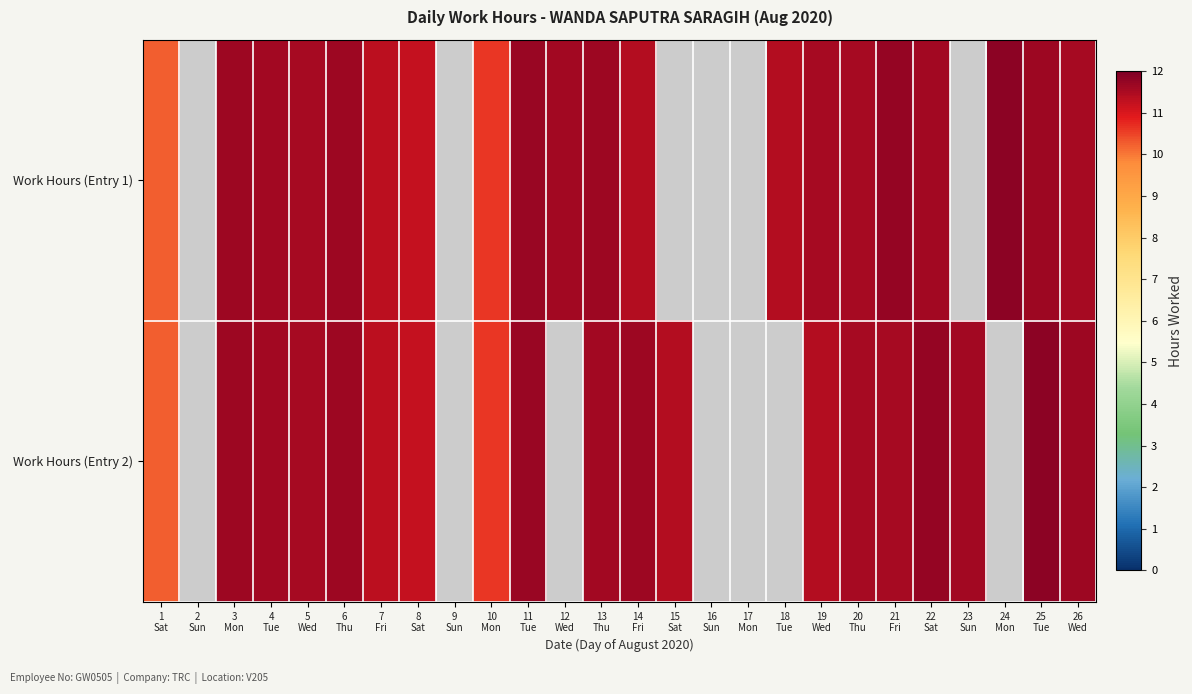

At which category does the chart reach its minimum across all series?

1
Sat